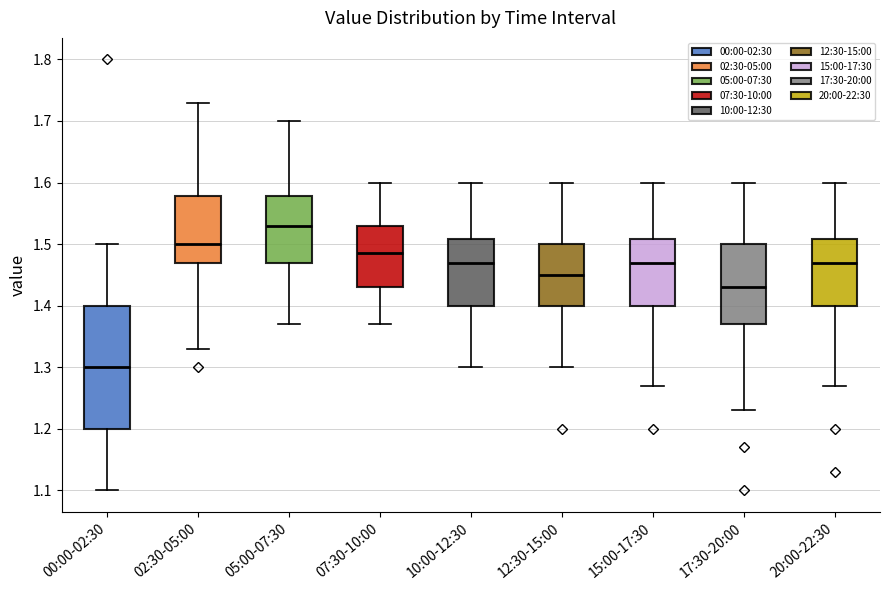

Where is the lower edge of the box for 12:30-15:00 on the y-axis? The values are not printed on the chart, so give them approximately, as read against the axis.

1.40